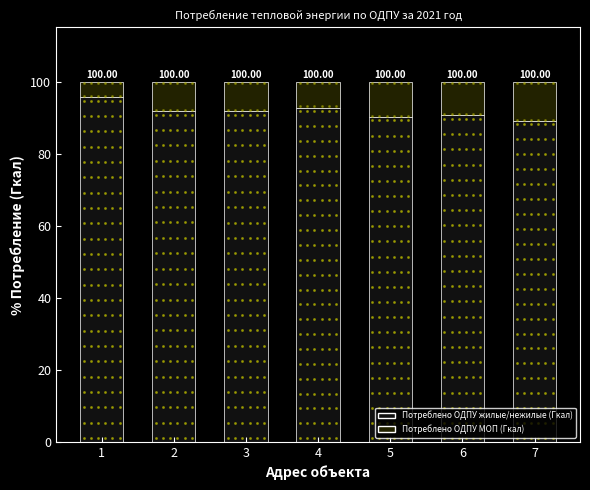

At which category is the sum across all series the highest?

1